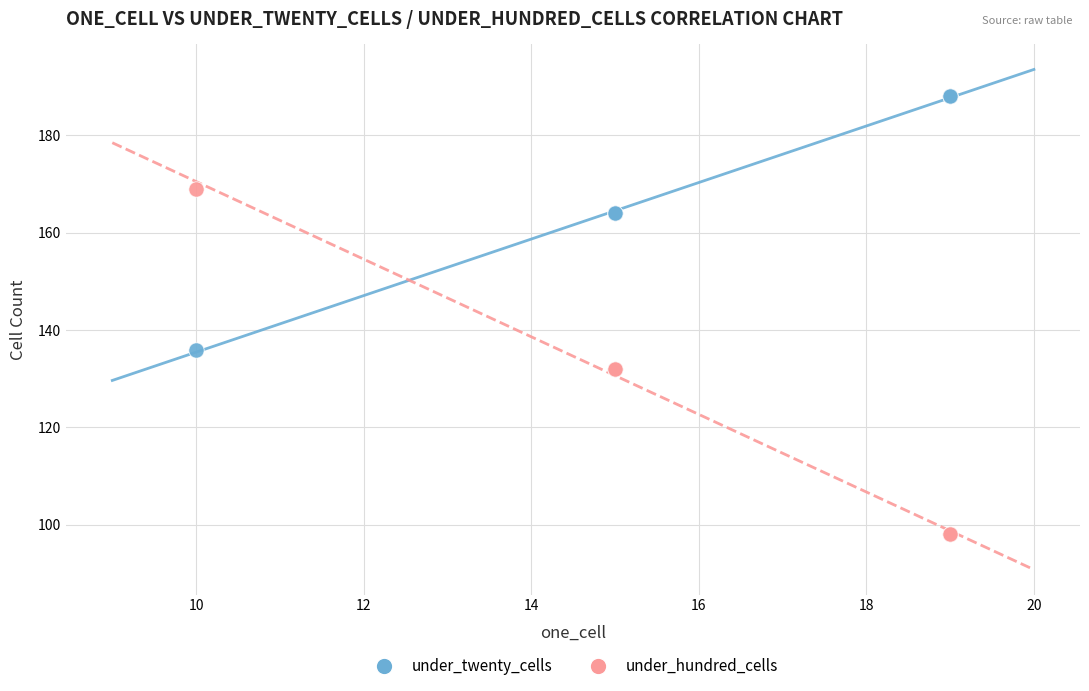

What is the X range (max minus min) for the scatter plot?

9